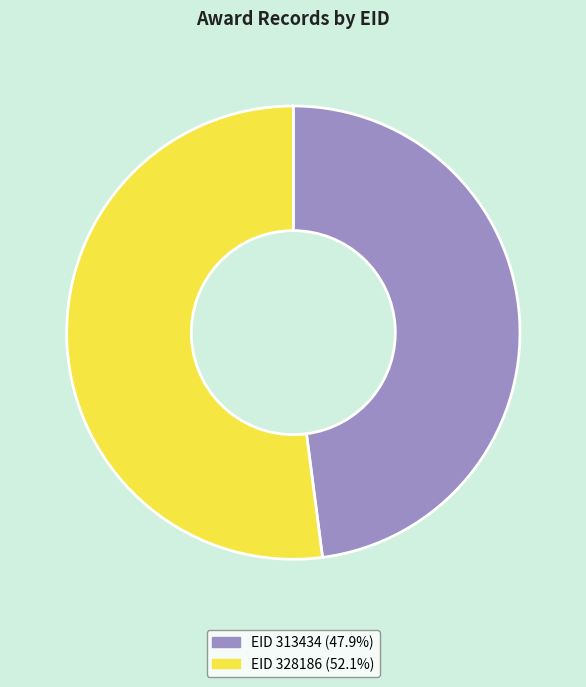

Is there a majority slice in this chart?

Yes